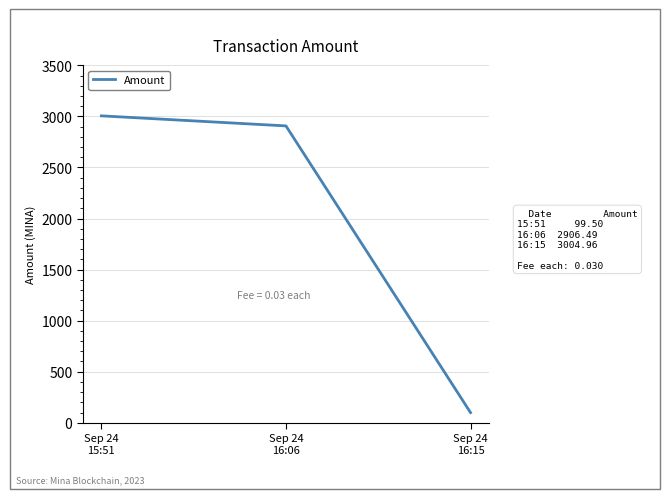

What is the approximate value at Sep 24
16:06?

2906.5